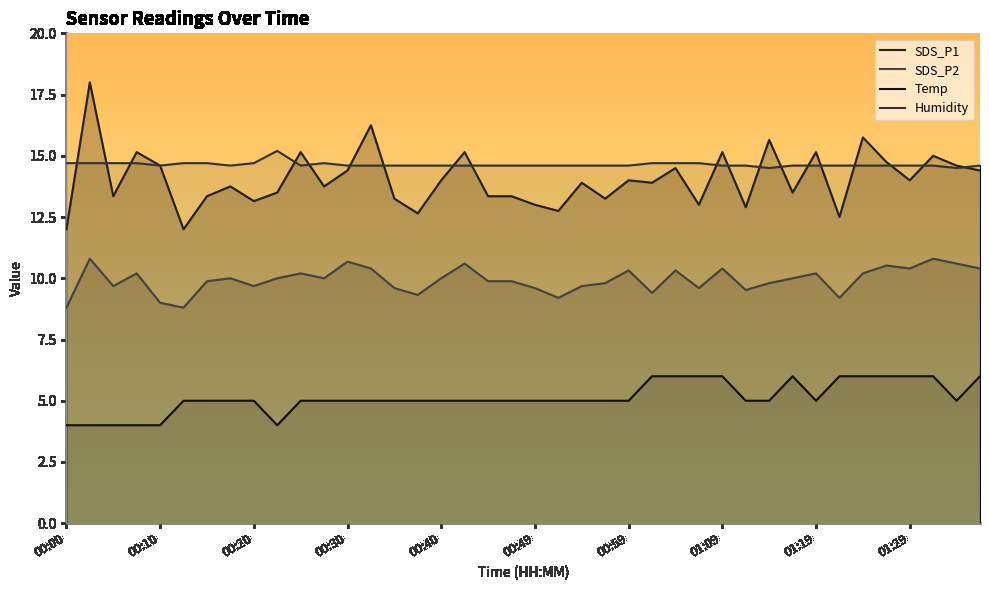

Is the value of SDS_P2 at 00:20 greater than the value of Temp at 00:44?

Yes